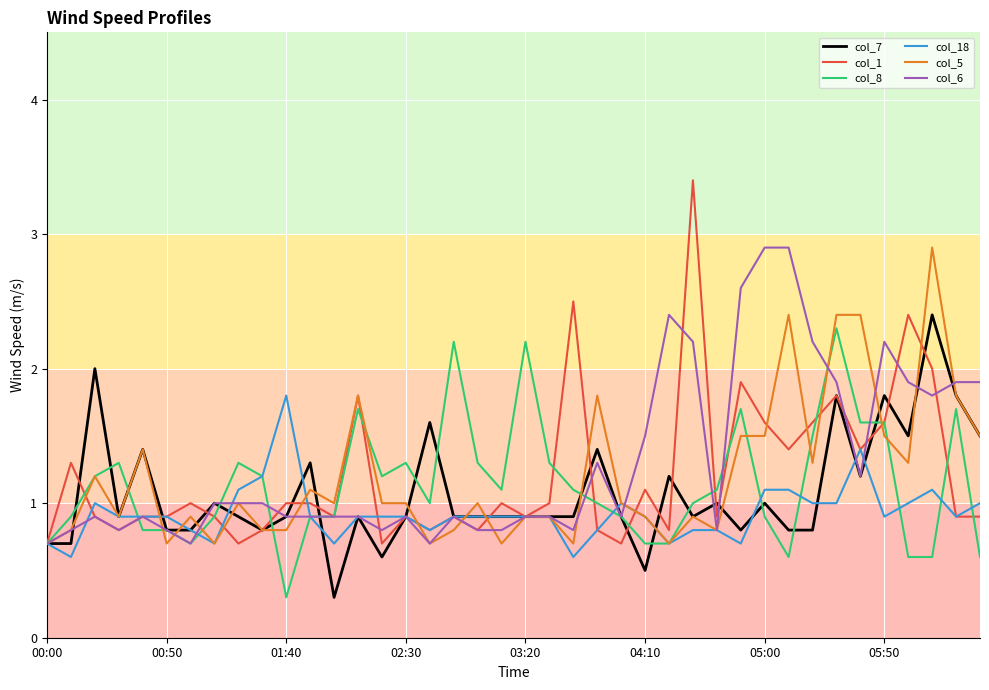

True or false: col_8 has more than 0 interior local peaks.

True